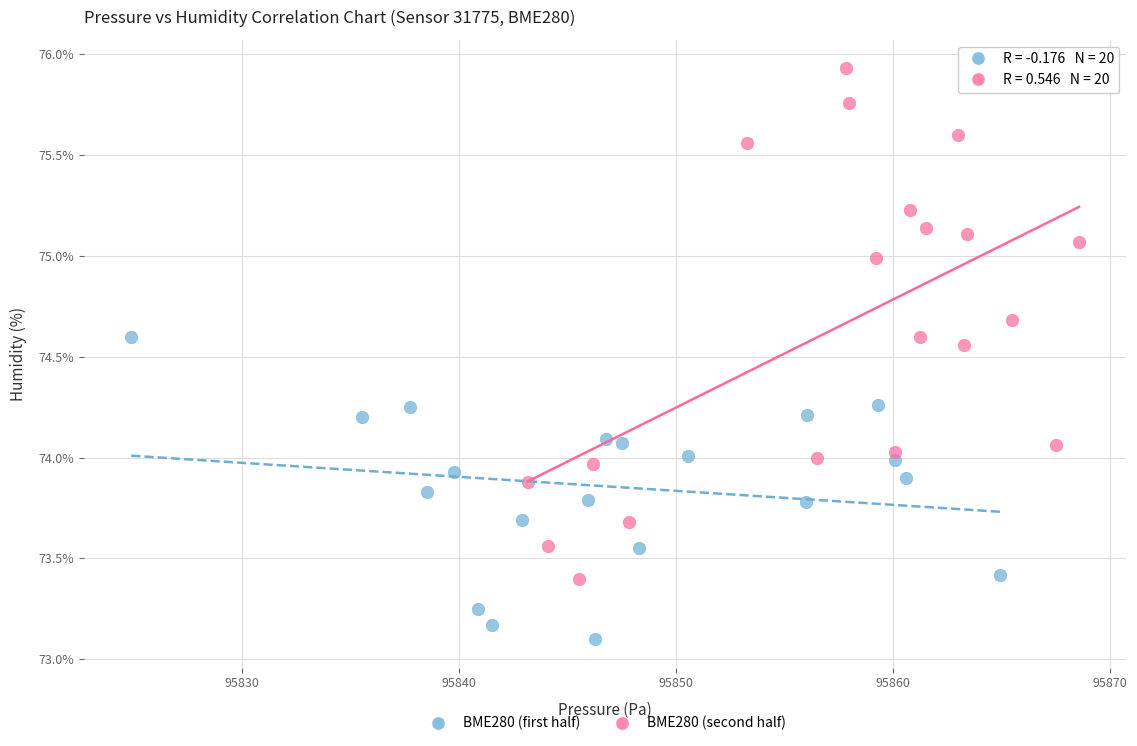

Which series has the largest Y range (max minus min)?

BME280 (second half)